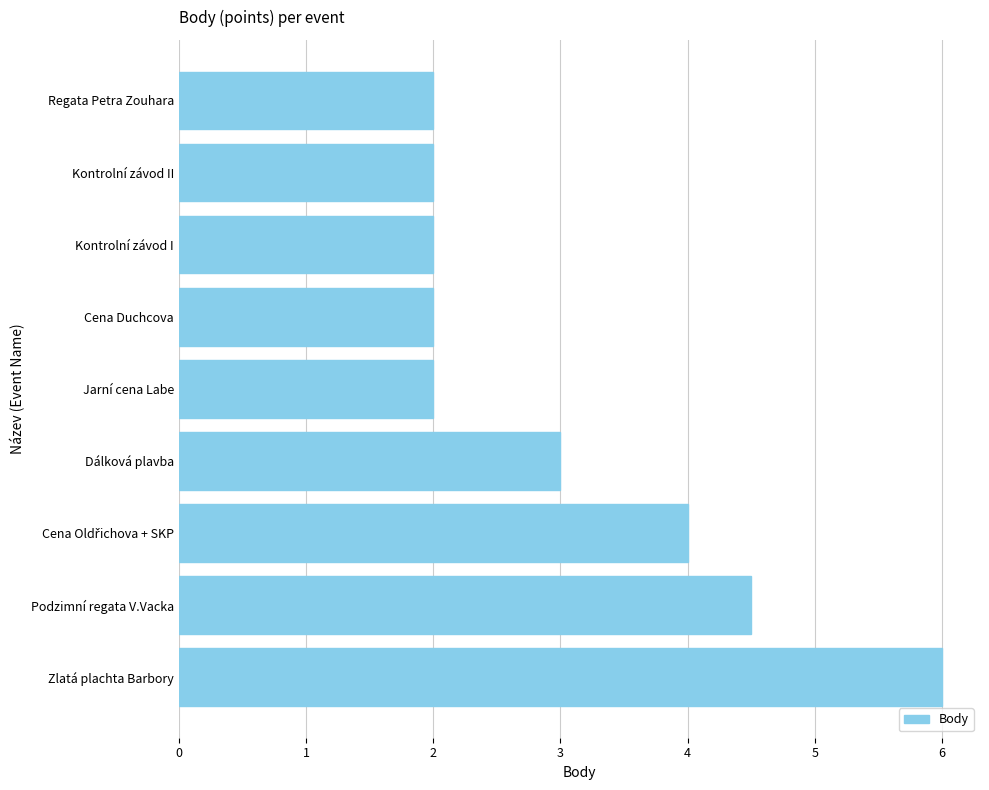

Are the bars grouped side by side (vs. stacked)?

No